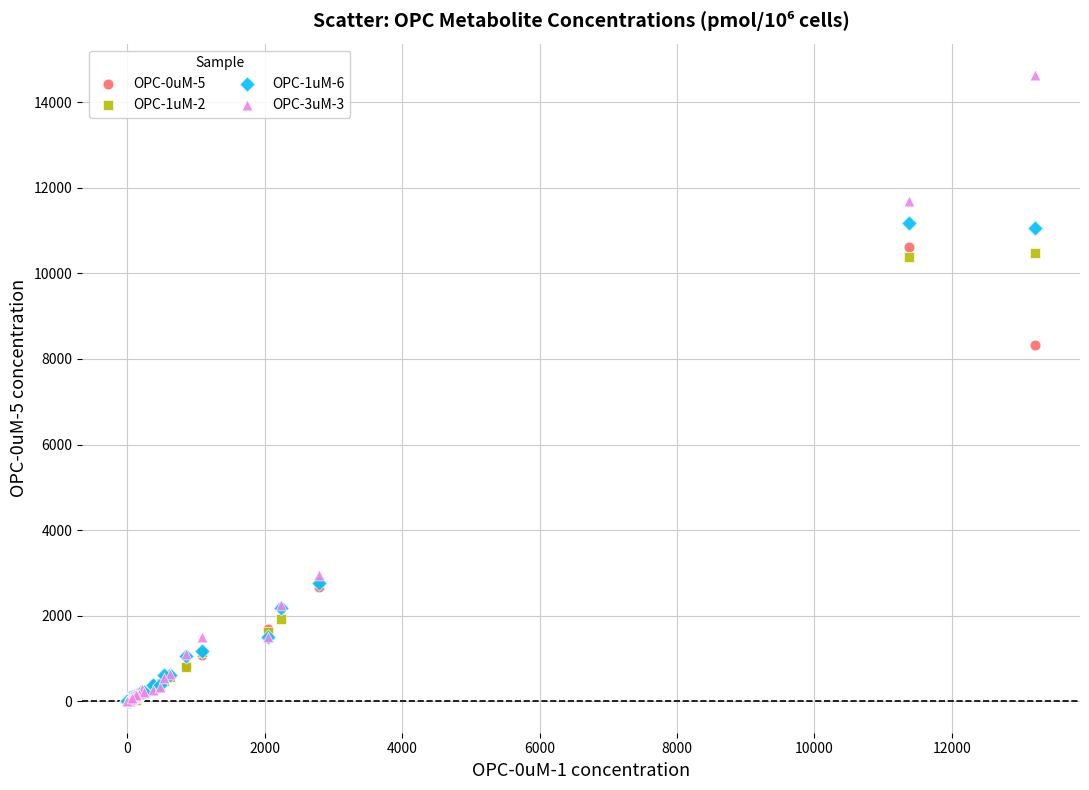

Across all series, what Y value is closest to 7316?

8323.3